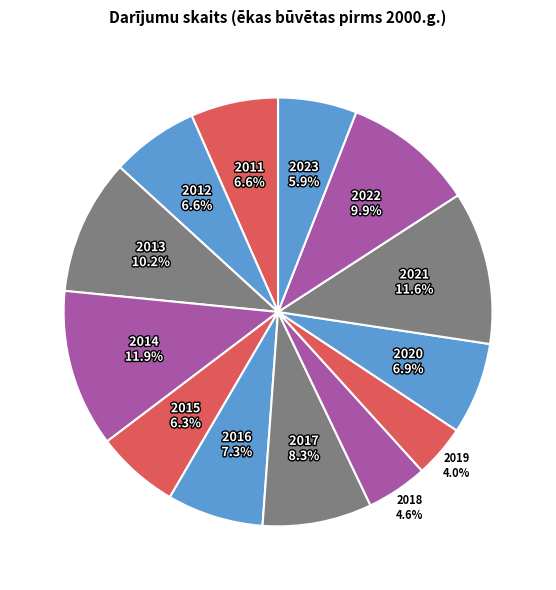

Is there any slice that represents more than half of the pie?

No